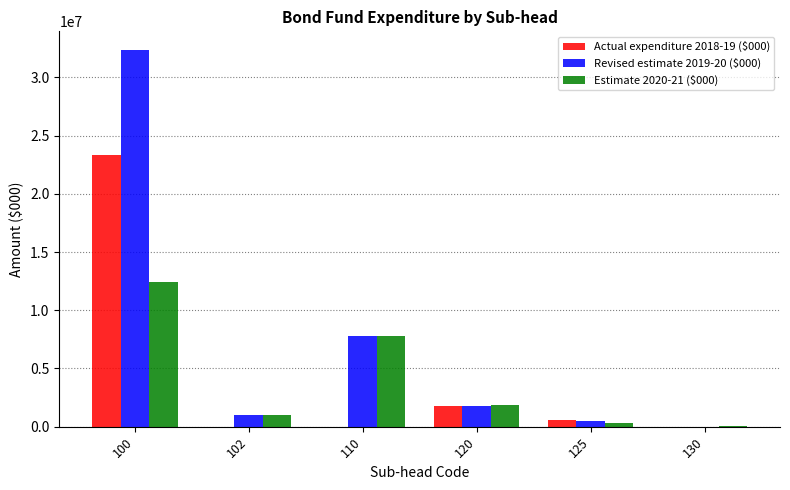

The value of Estimate 2020-21 ($000) at 100 is 4470879. True or false?

False